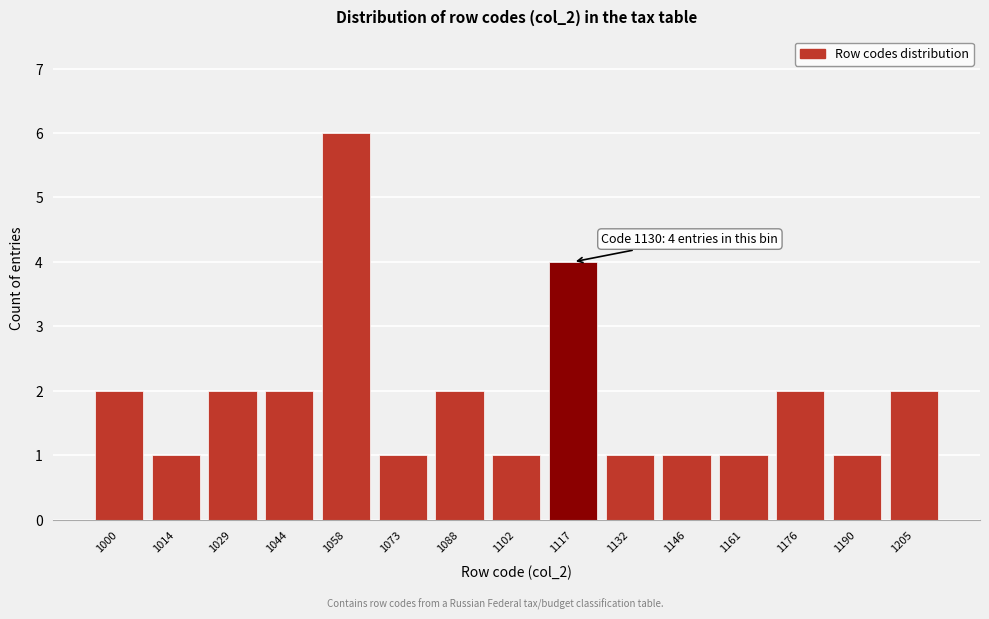

Reading right to left, what are all the values shown in this chart?

2	1	2	1	1	1	4	1	2	1	6	2	2	1	2